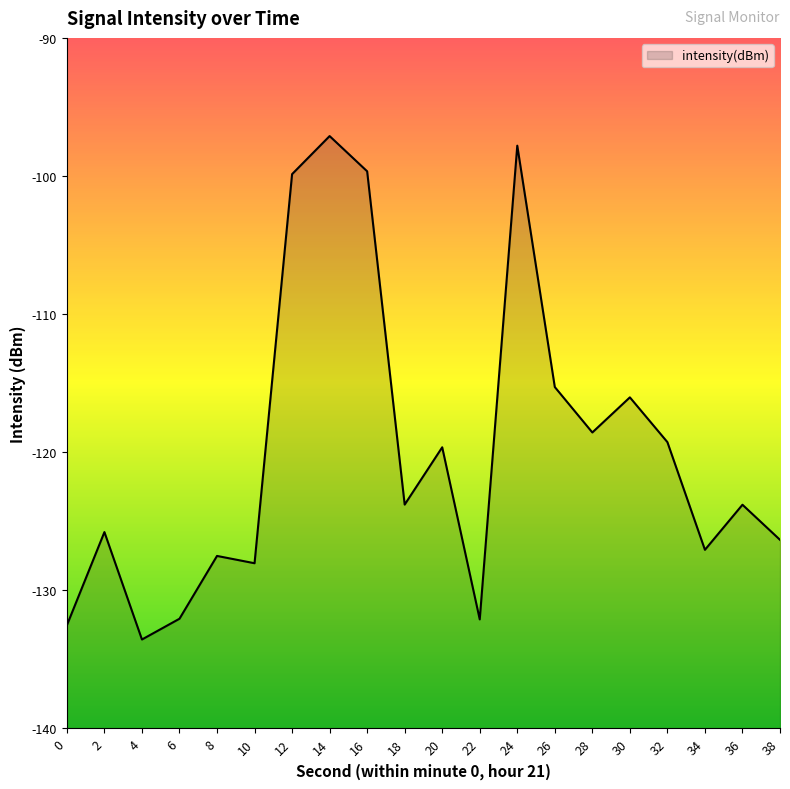

Does the chart have visible grid lines?

No